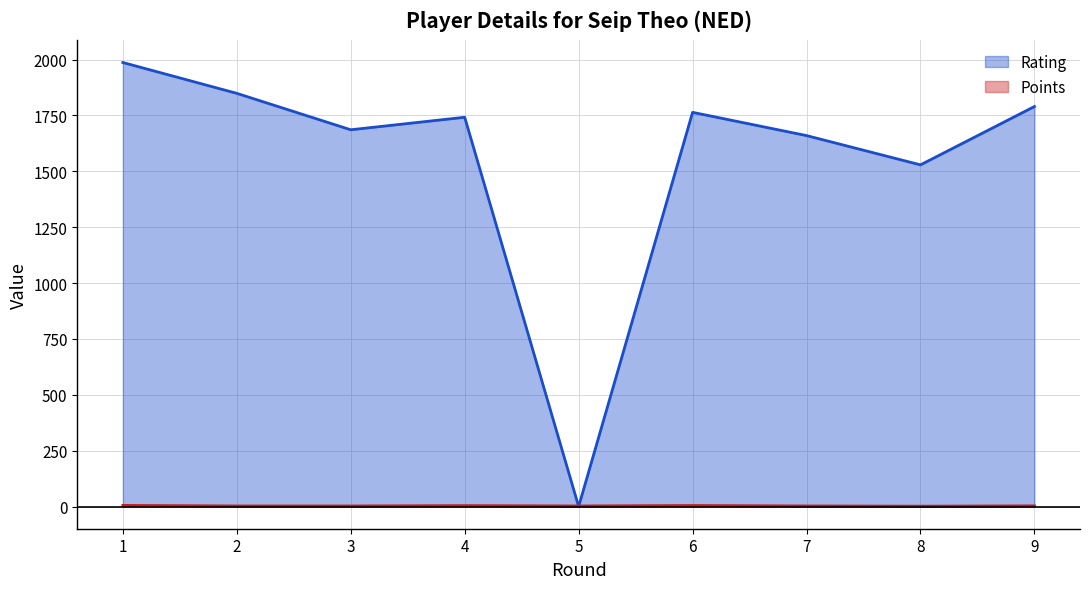

Is it true that Rating equals 2811.6 at 9?

False